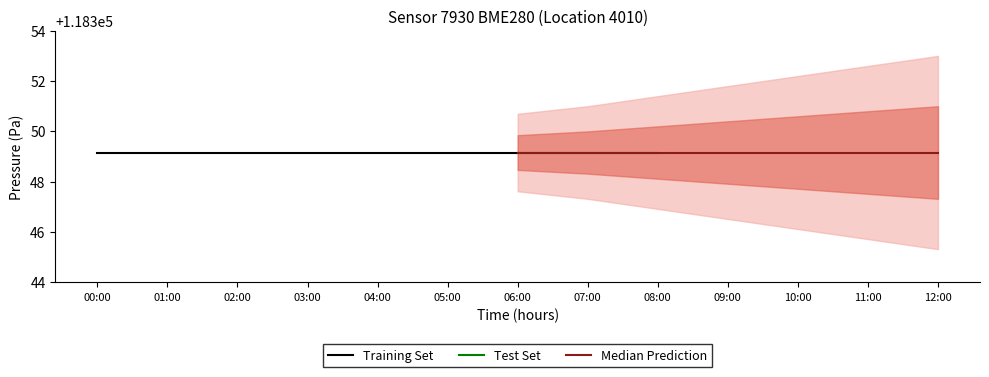

Which has a higher value, 01:00 or 10:00?

01:00